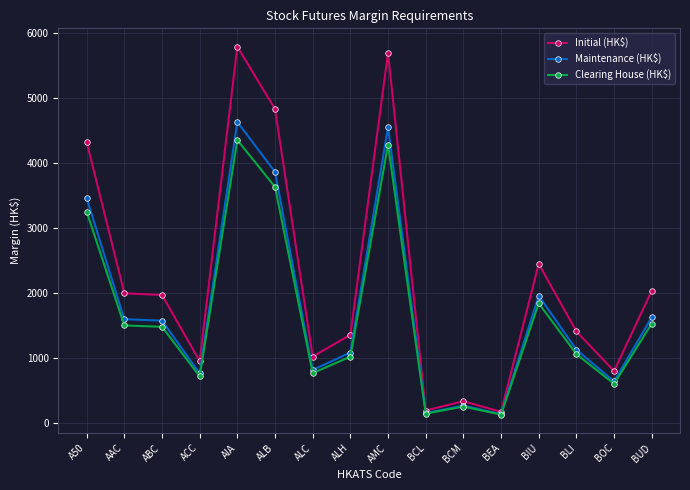

Read the Clearing House (HK$) value at BLI.

1060